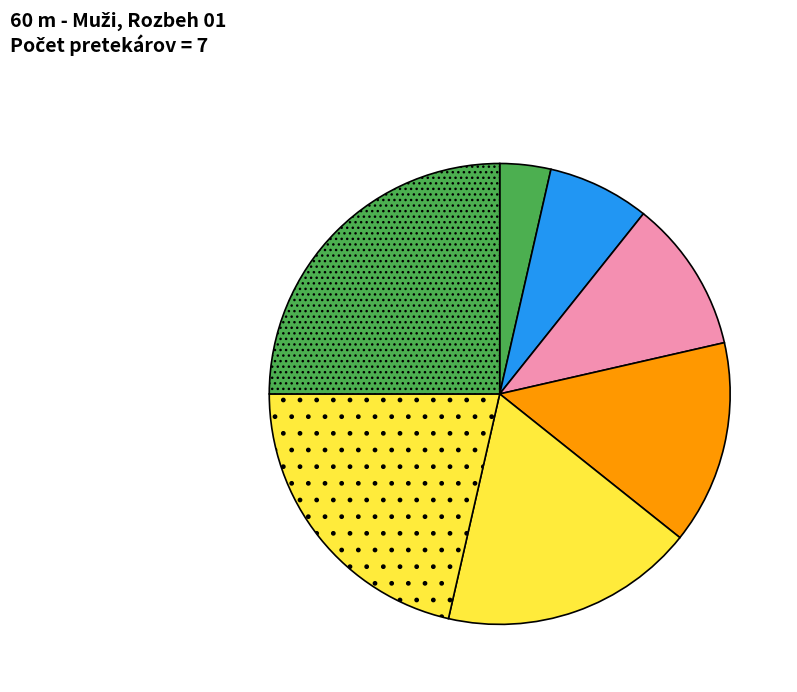

Count the number of slices in the pie.

7